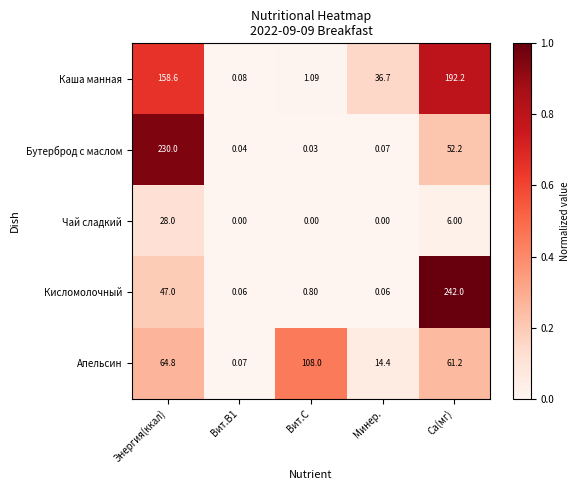

Which series has the largest range (max minus min)?

Кисломолочный